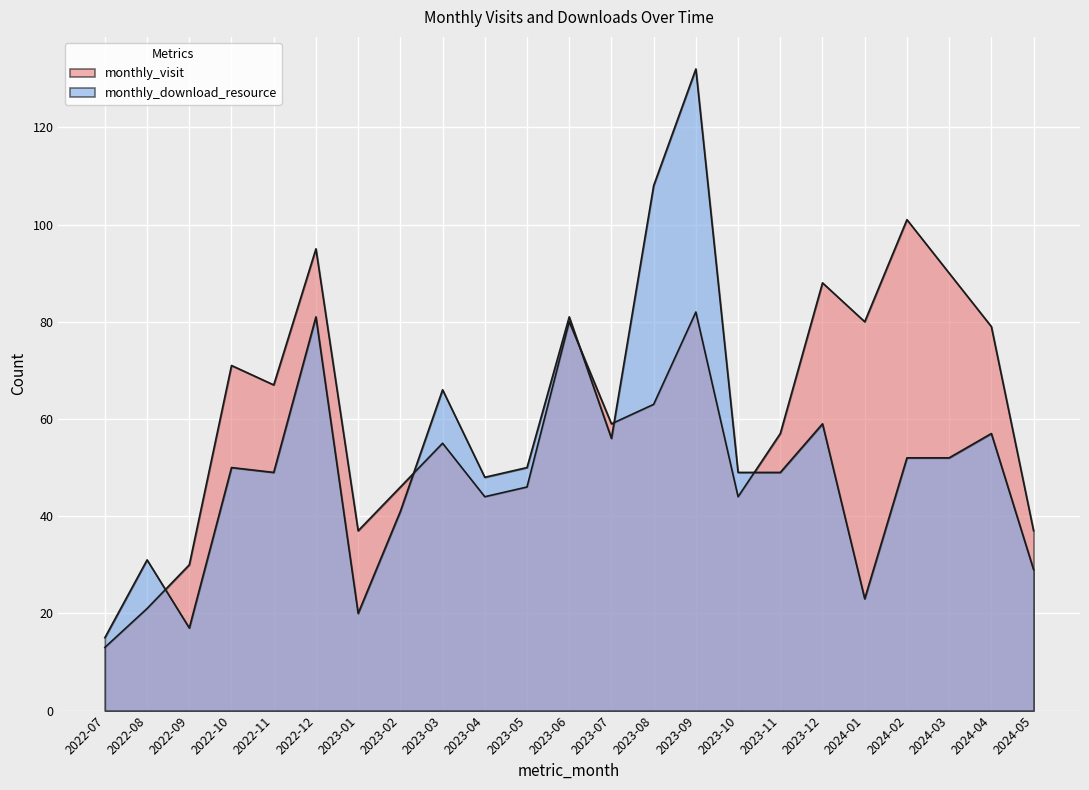

True or false: monthly_visit has a value of 57 at 2022-12.

False